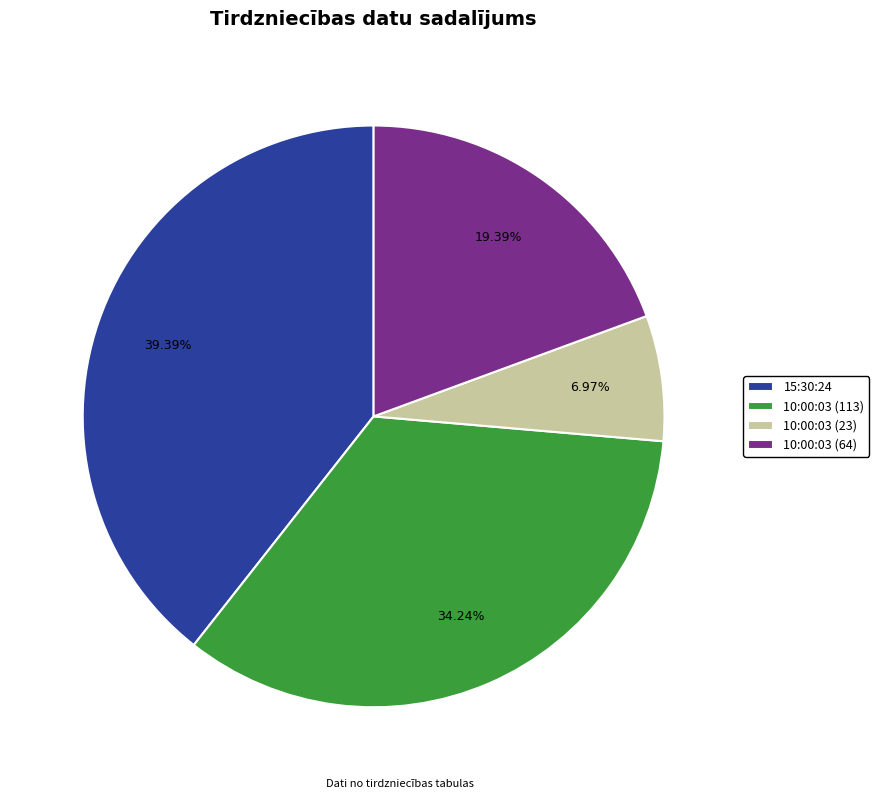

Count the number of slices in the pie.

4